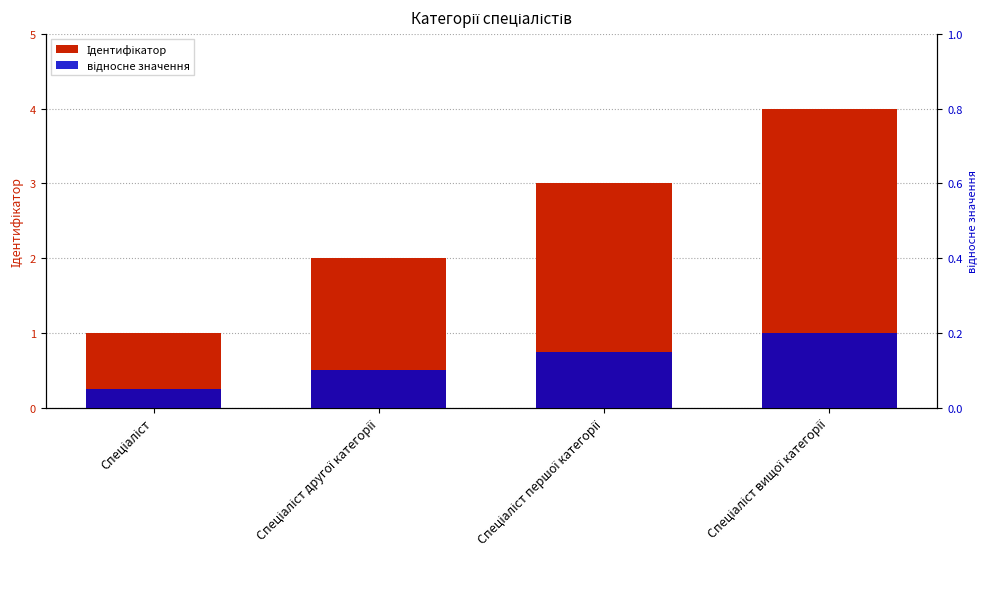

What is the sum of the Ідентифікатор values at Спеціаліст другої категорії and Спеціаліст першої категорії?

5.0